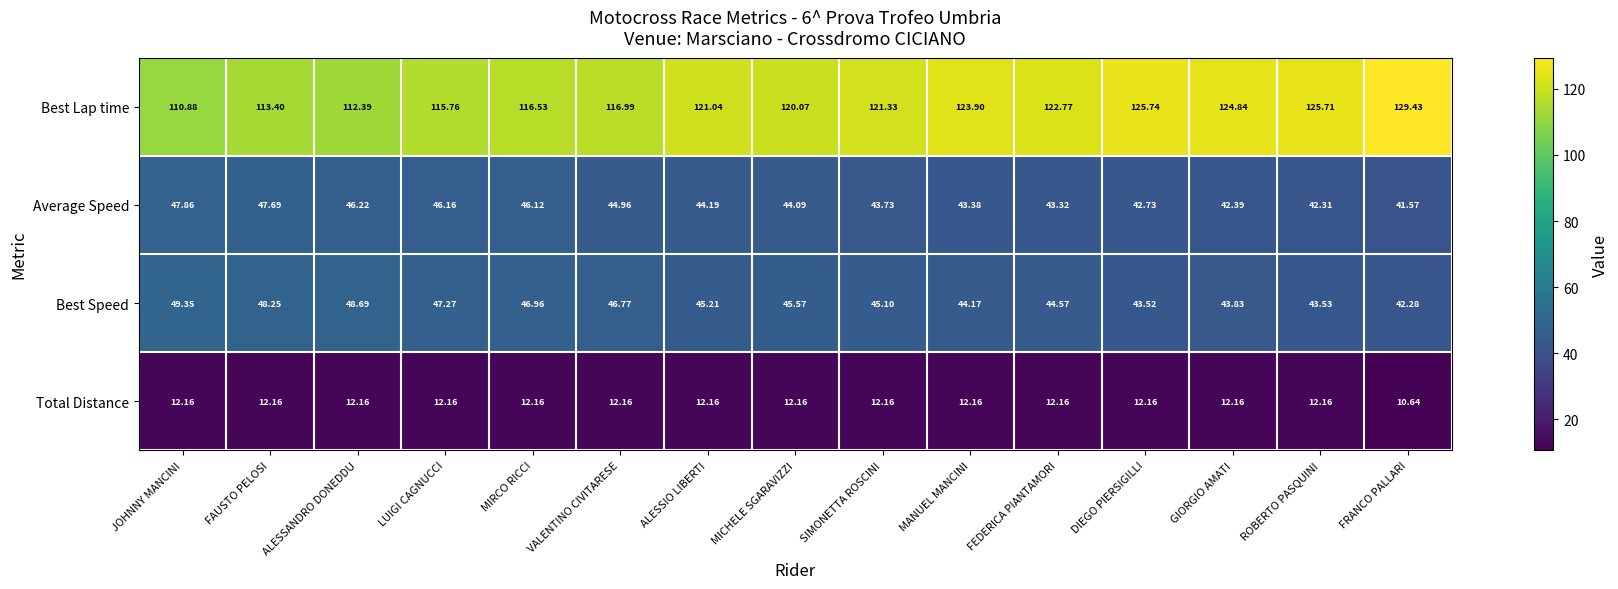

Rank the series by their maximum value, from highest to lowest.

Best Lap time, Best Speed, Average Speed, Total Distance